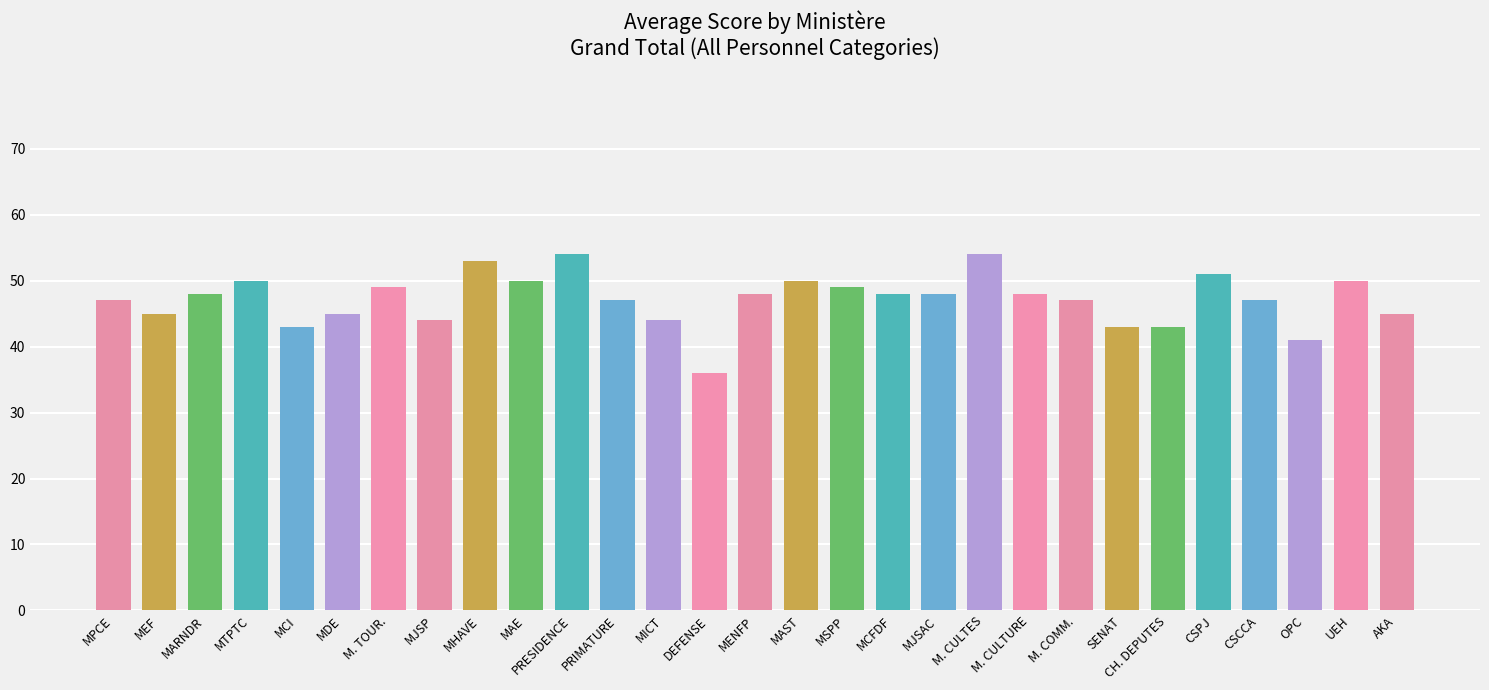

Read the value at OPC.

41